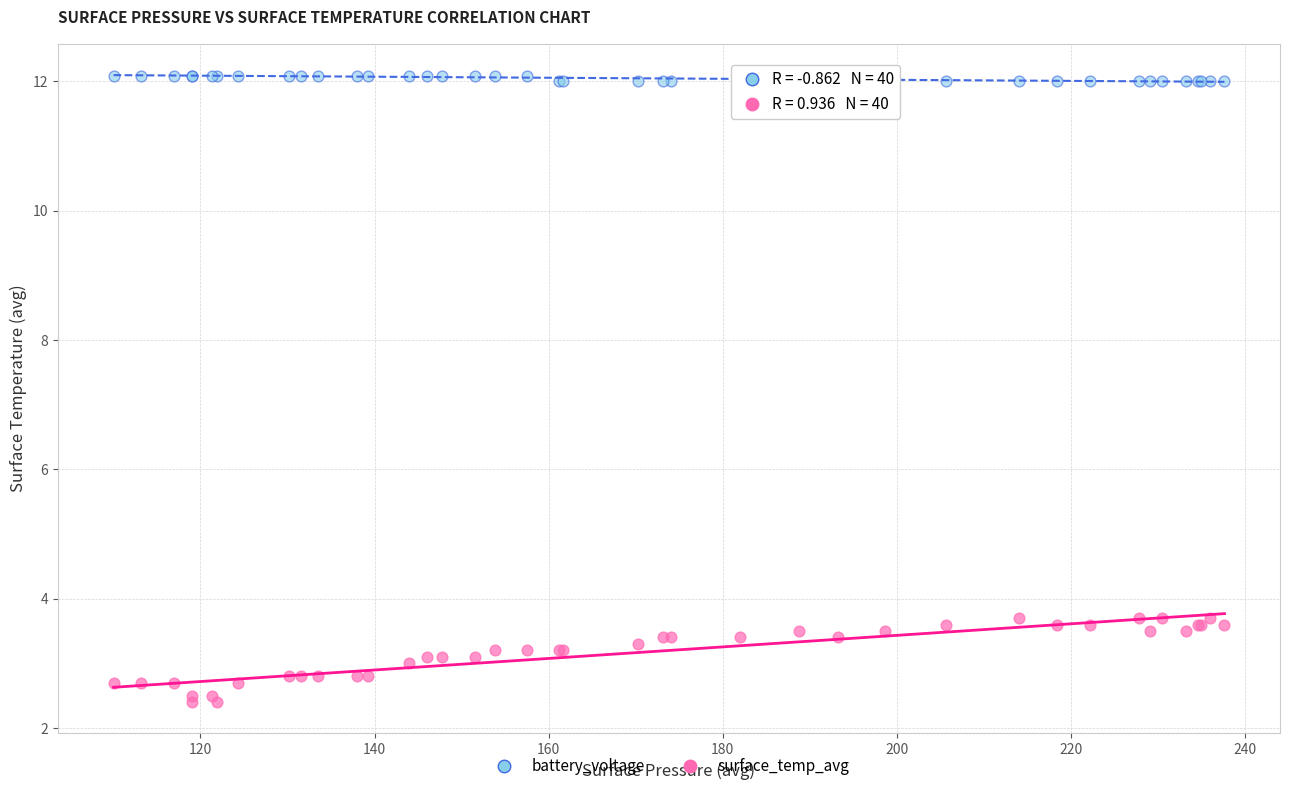

What is the X range (max minus min) for the scatter plot?

127.6